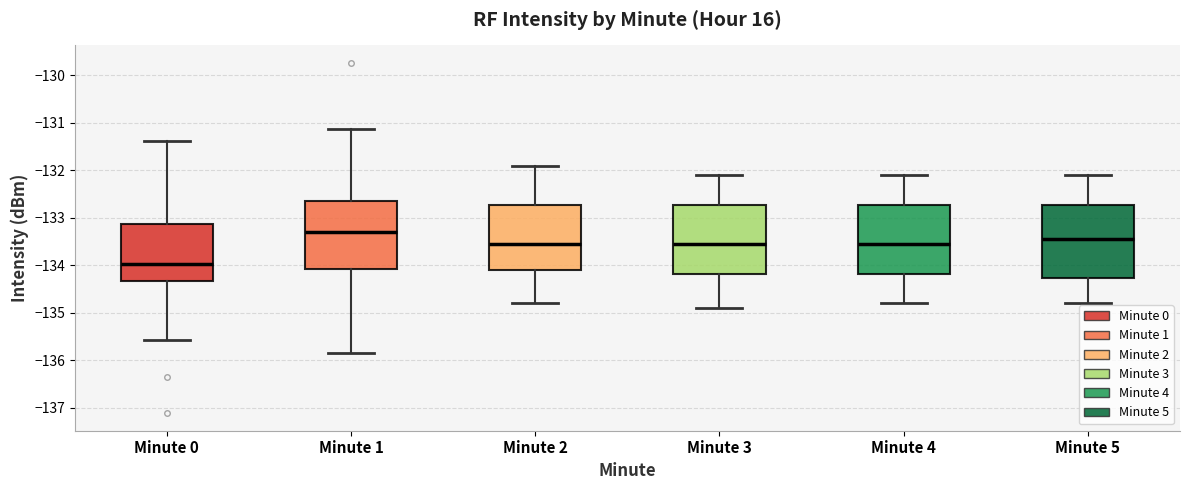

Where does the lower whisker of the box for Minute 5 end on the y-axis? The values are not printed on the chart, so give them approximately, as read against the axis.

-134.8